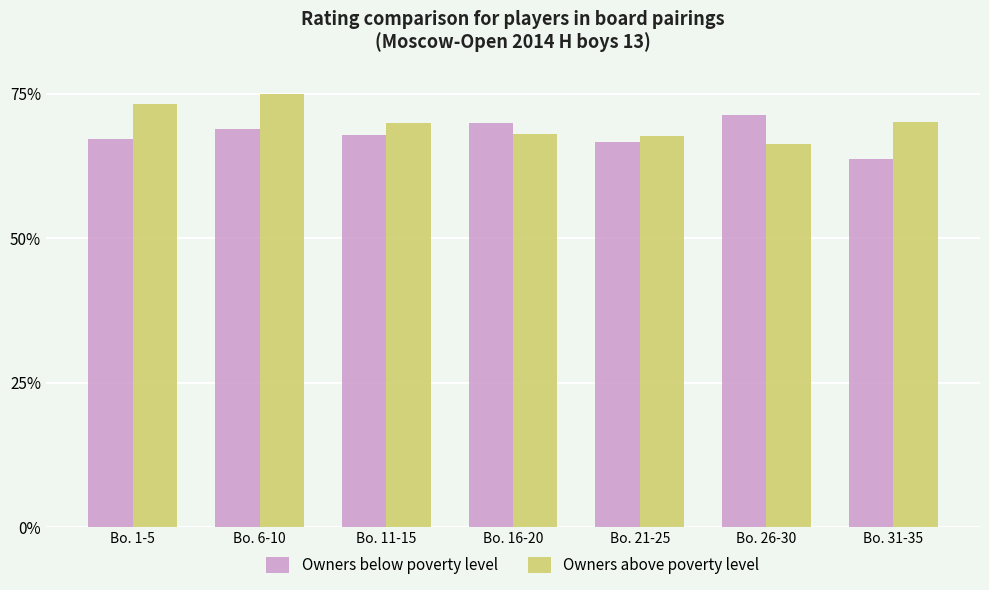

What is the spread (max minus min) of values at Bo. 21-25?

0.9